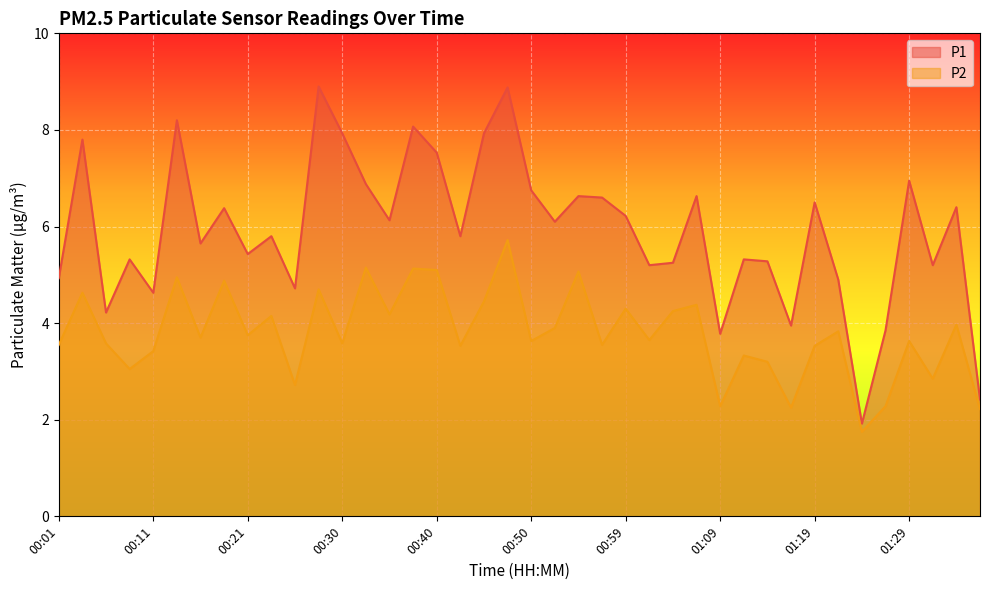

Is the value of P2 at 00:42 greater than the value of P1 at 00:28?

No